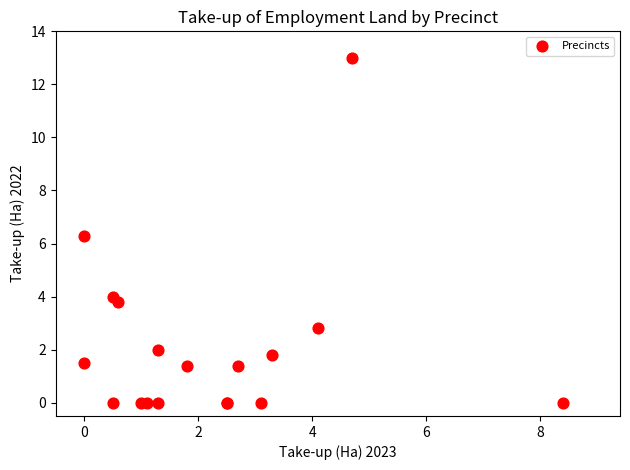

What Y value in the scatter plot is closest to 6?

6.3